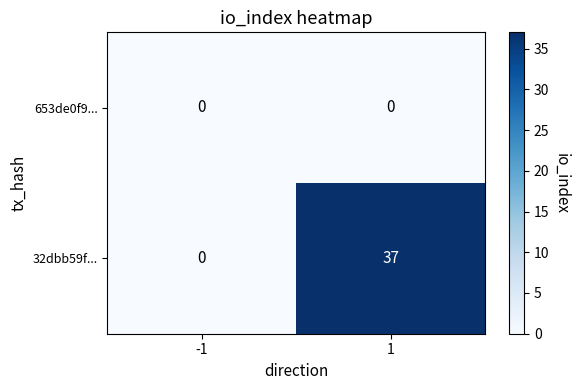

What is the difference between the maximum and minimum values in the 32dbb59f... series?

37